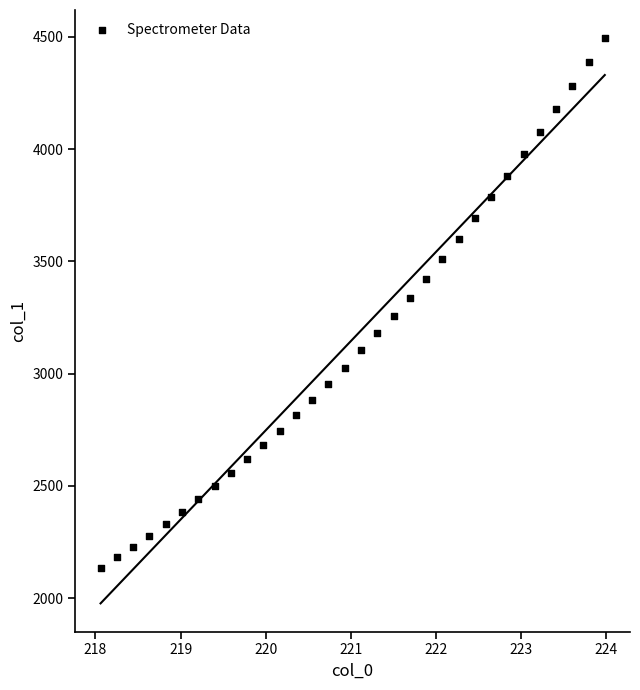

What is the range of Y values (max minus min)?

2360.7